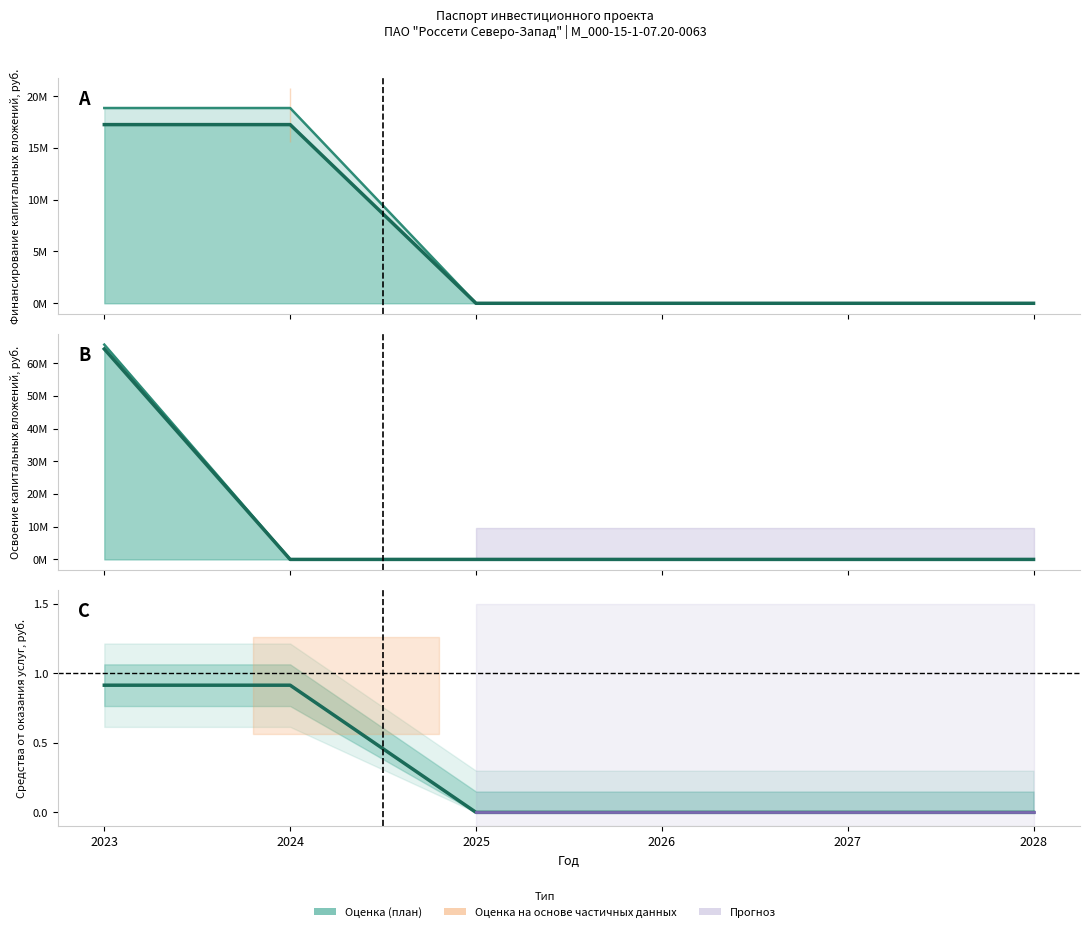

How many lines are shown in the chart?

1